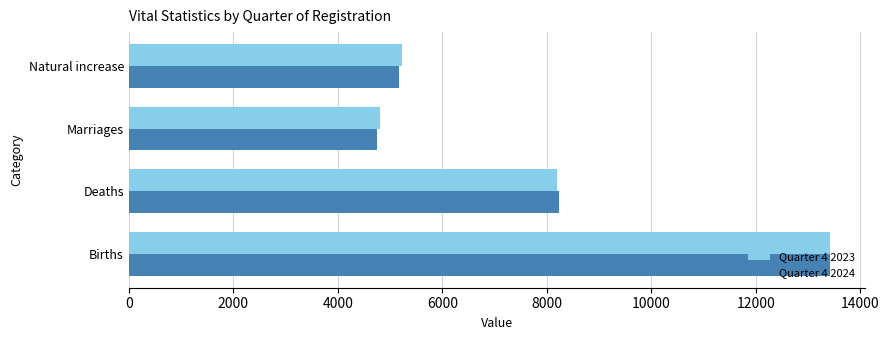

What is the total value across all series at Natural increase?

10407